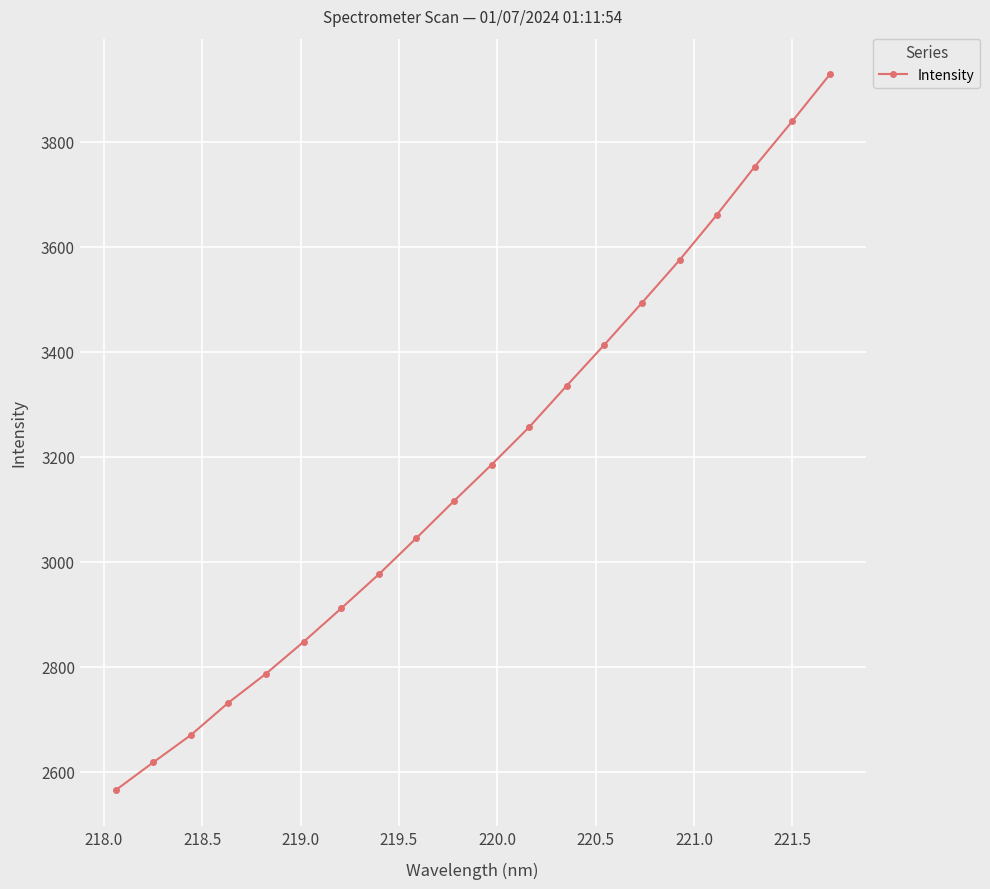

True or false: the data has more than 0 interior local peaks.

False